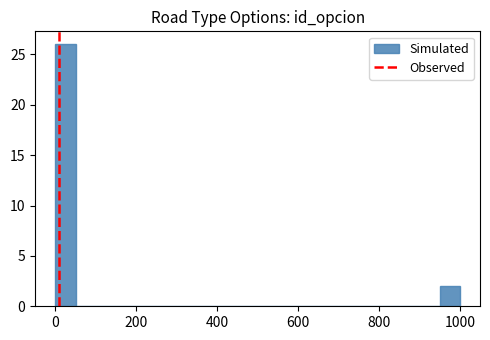

Around what value on the x-axis is the tallest bar? Give the approximate position of its centre, as read against the axis.

20